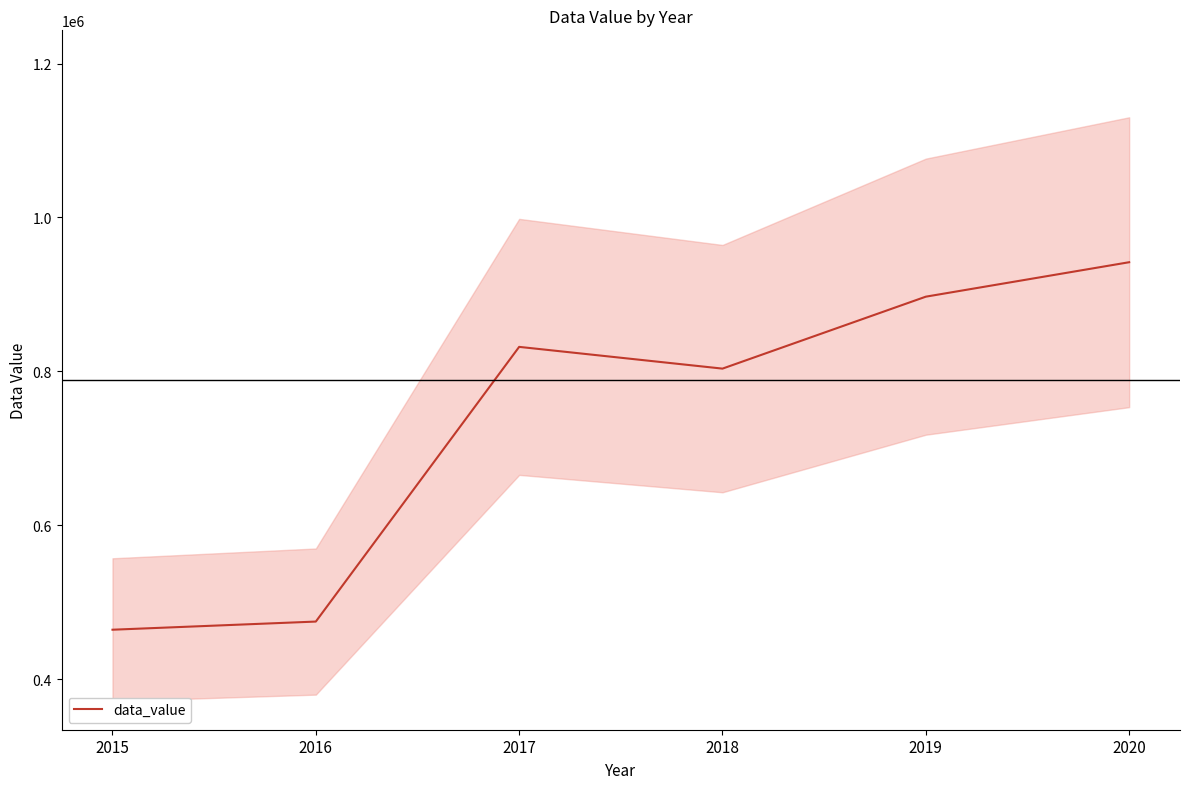

Approximately how many times larger is the value at 2017 compared to 2018?

1.0